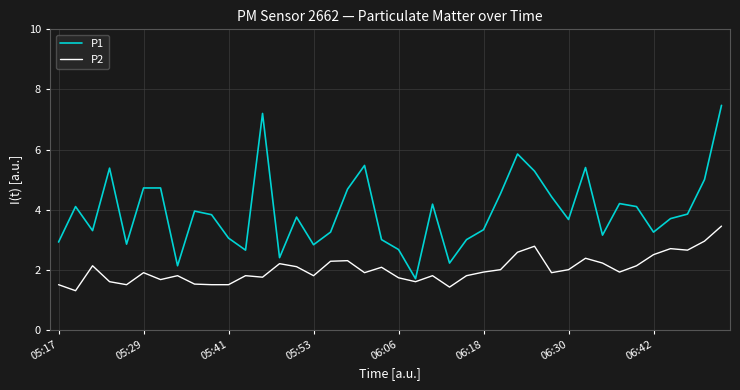

List the series in order of their peak value, highest first.

P1, P2